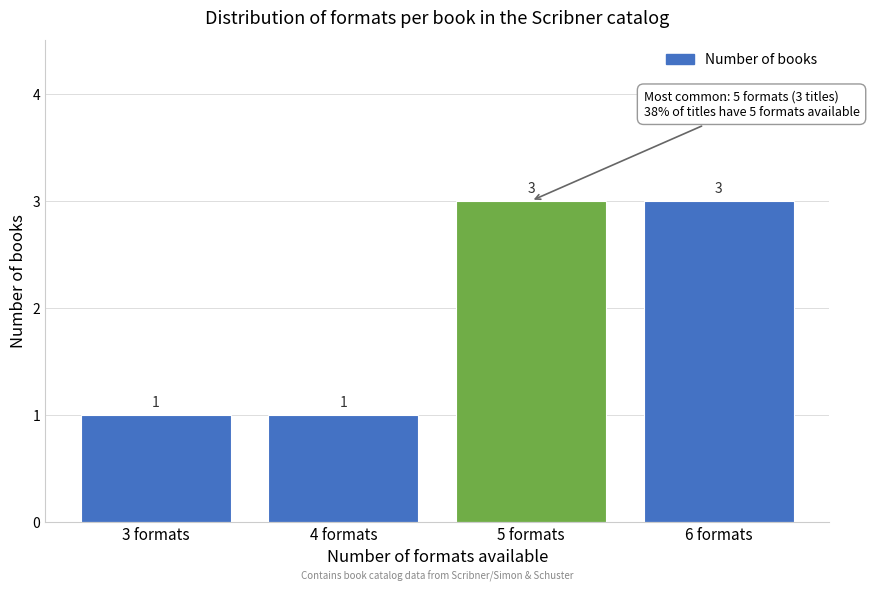

Reading left to right, transcribe this chart: for each bar, give the range it covers on the x-axis and its height.

2.5 to 3.5: 1
3.5 to 4.5: 1
4.5 to 5.5: 3
5.5 to 6.5: 3